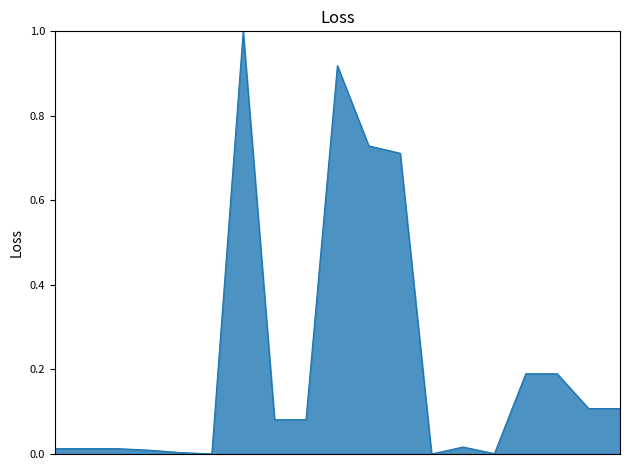

What is the maximum value shown in the chart?

1.0